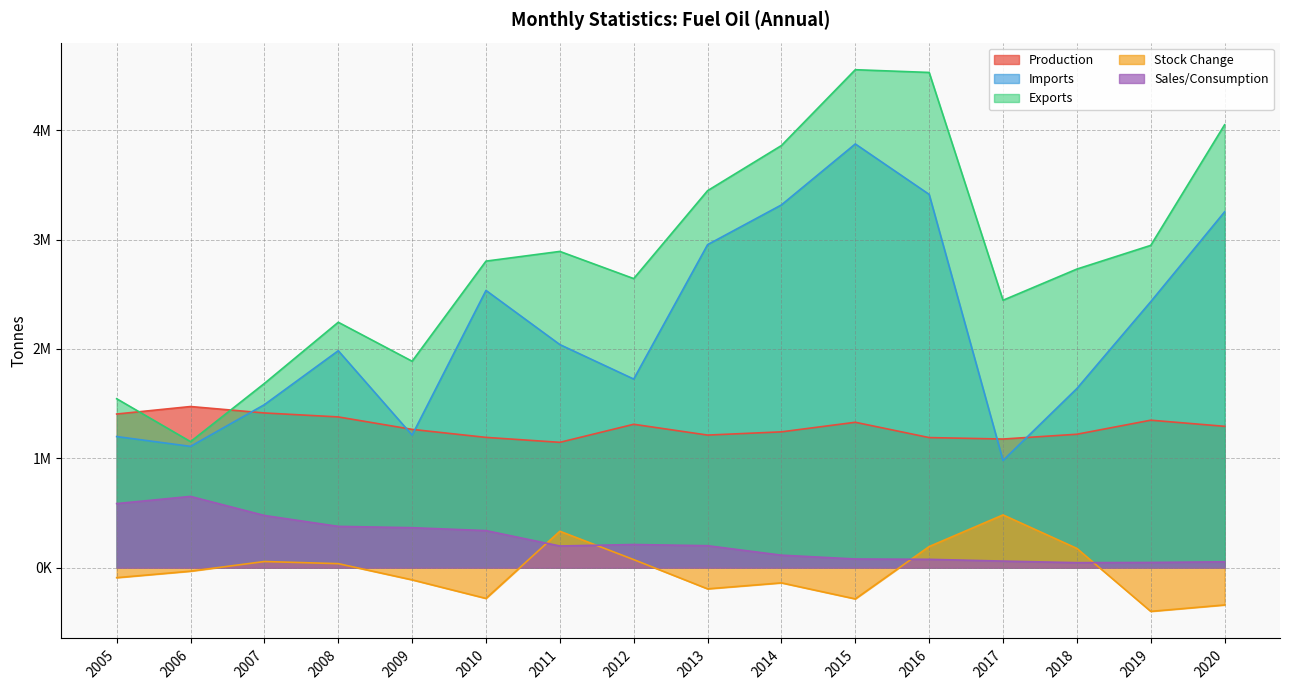

What is the total value across all series at 2006?

4357688